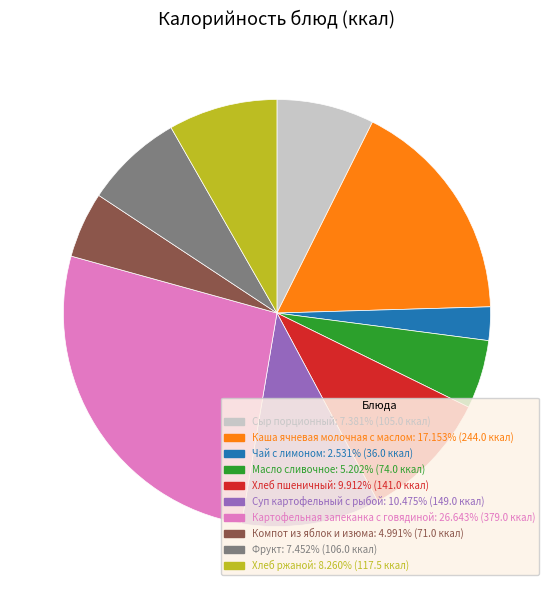

Does any single category account for the majority?

No